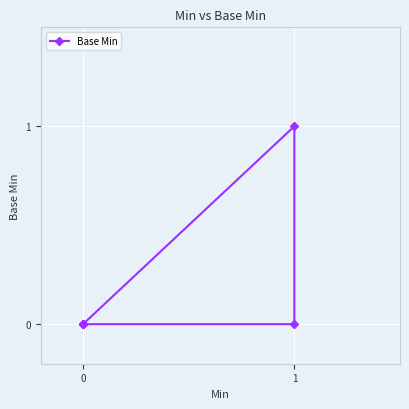

Count the values in the range 0 to 1.

6